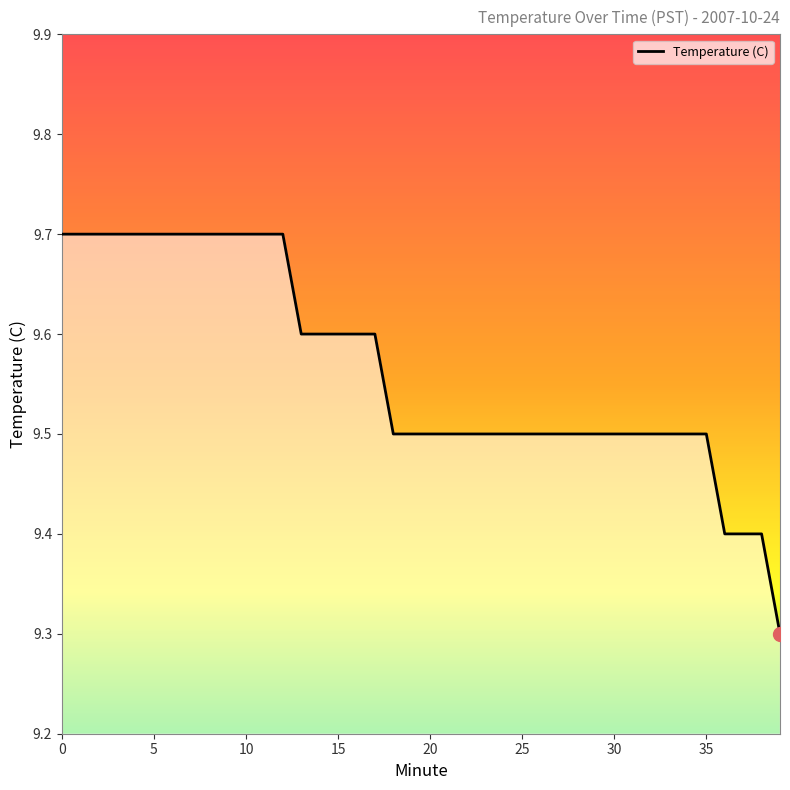

What is the greatest value displayed?

9.7